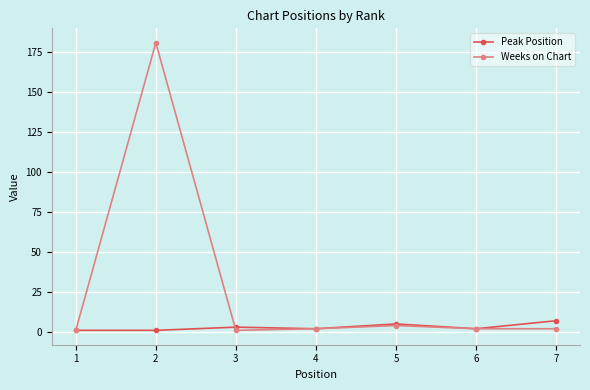

Which category has the highest value across all series?

2